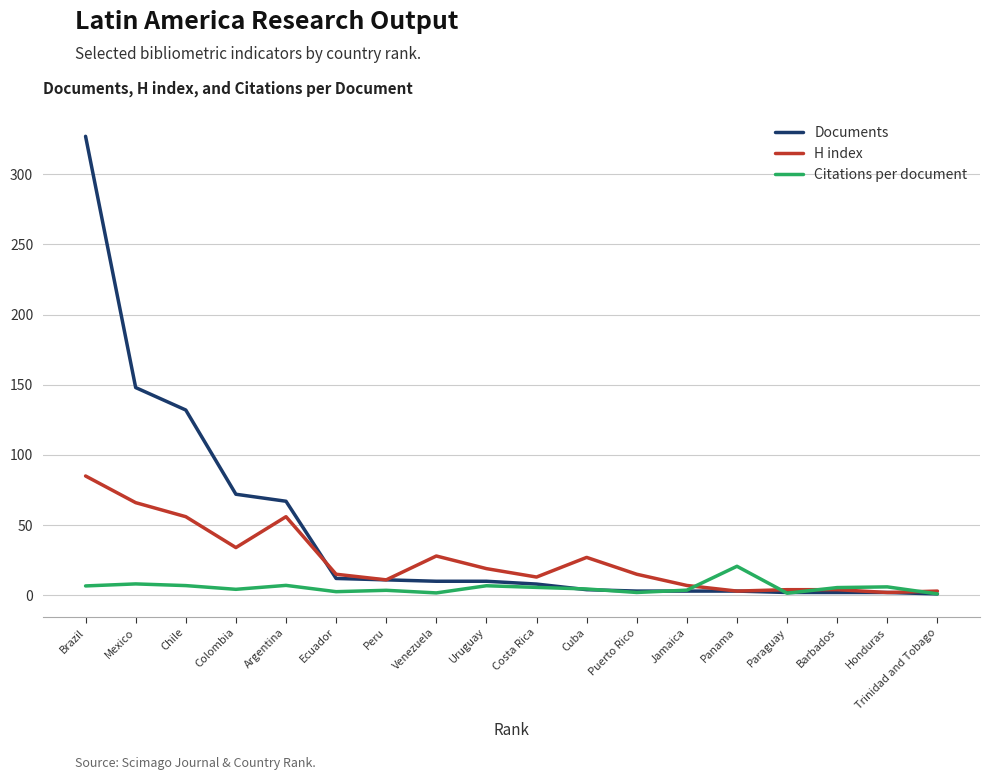

What is the minimum value shown in the chart?

1.0